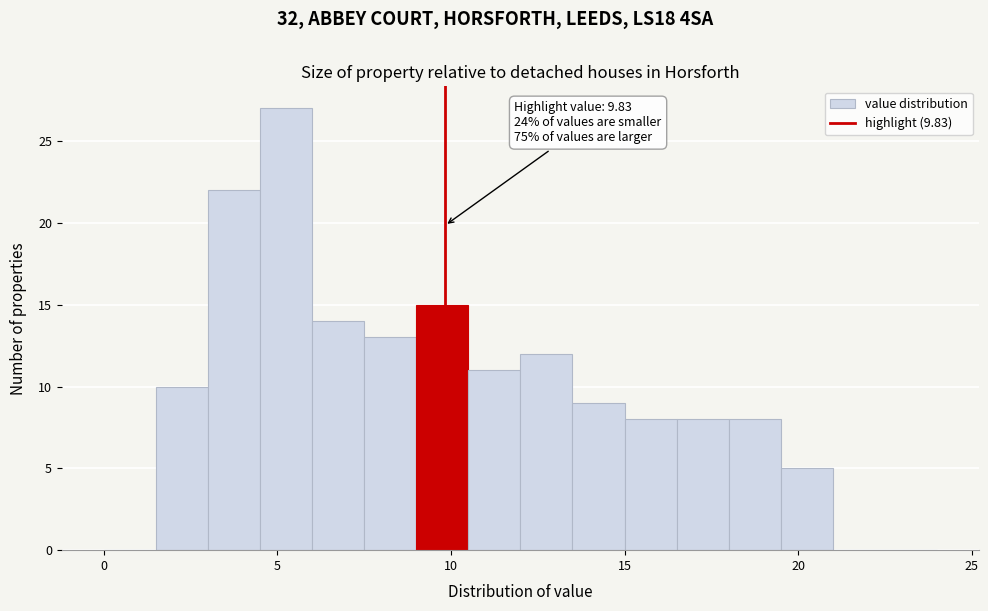

Read against the x-axis, roughly where is the centre of the tallest bar?

5.5